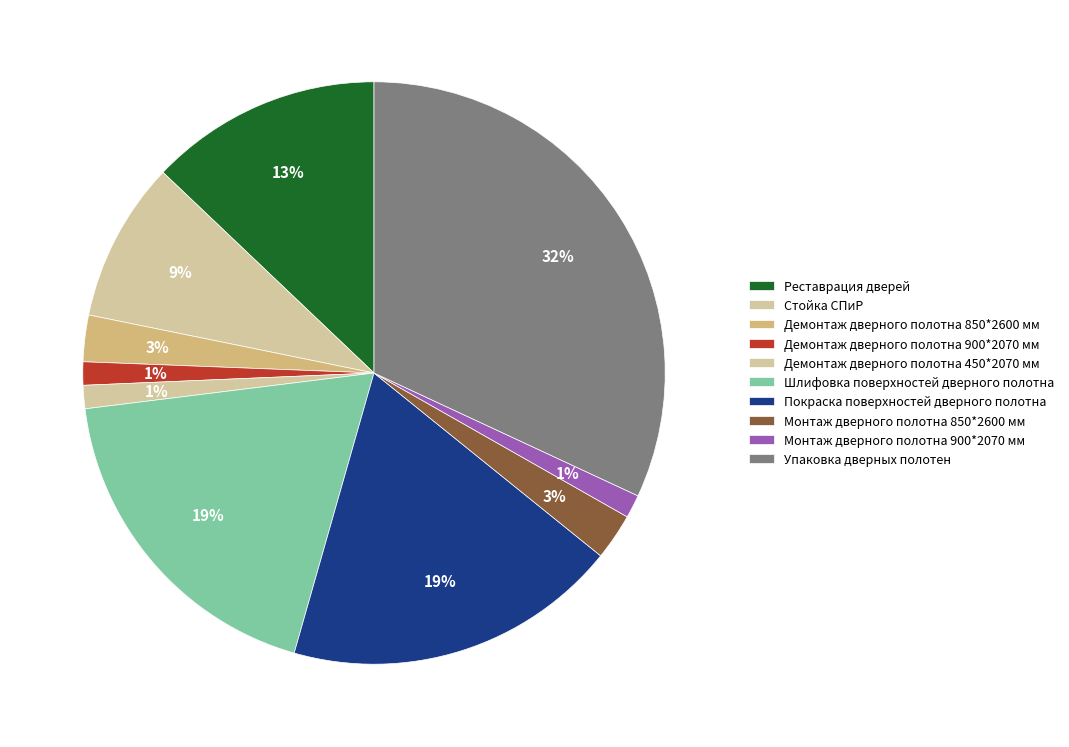

How many segments does this pie chart have?

10